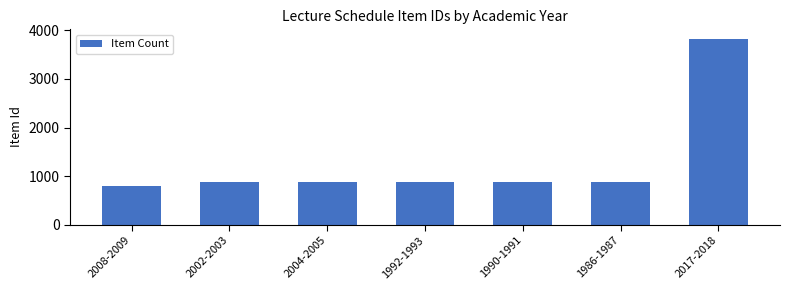

Does the chart contain any negative values?

No